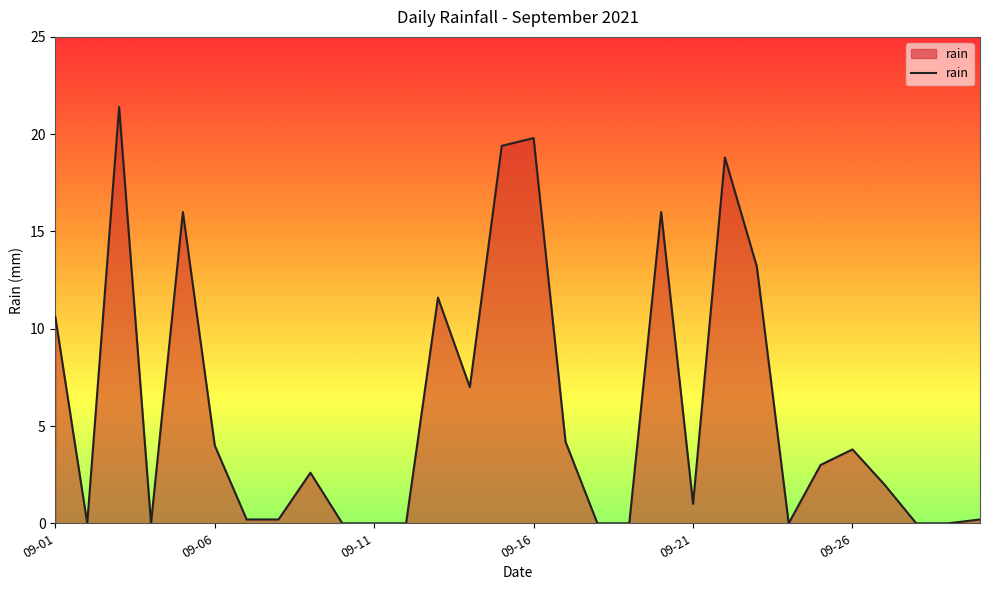

What is the difference between the maximum and minimum values?

21.4